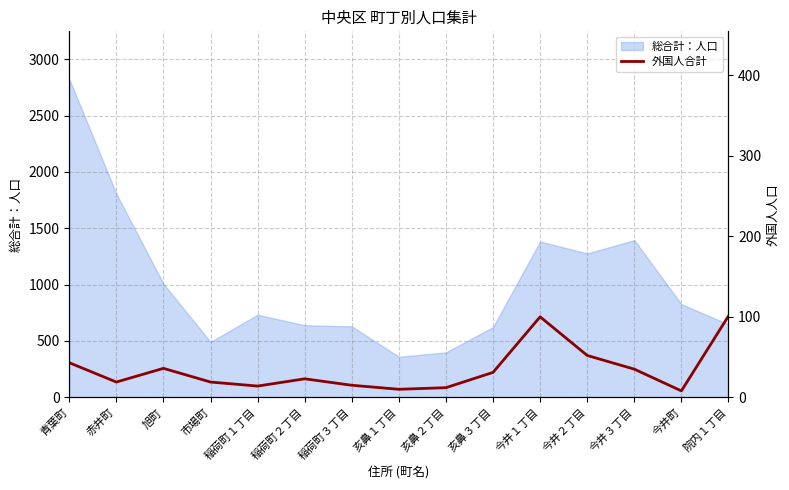

The value of 総合計：人口 at 亥鼻３丁目 is 623. True or false?

True